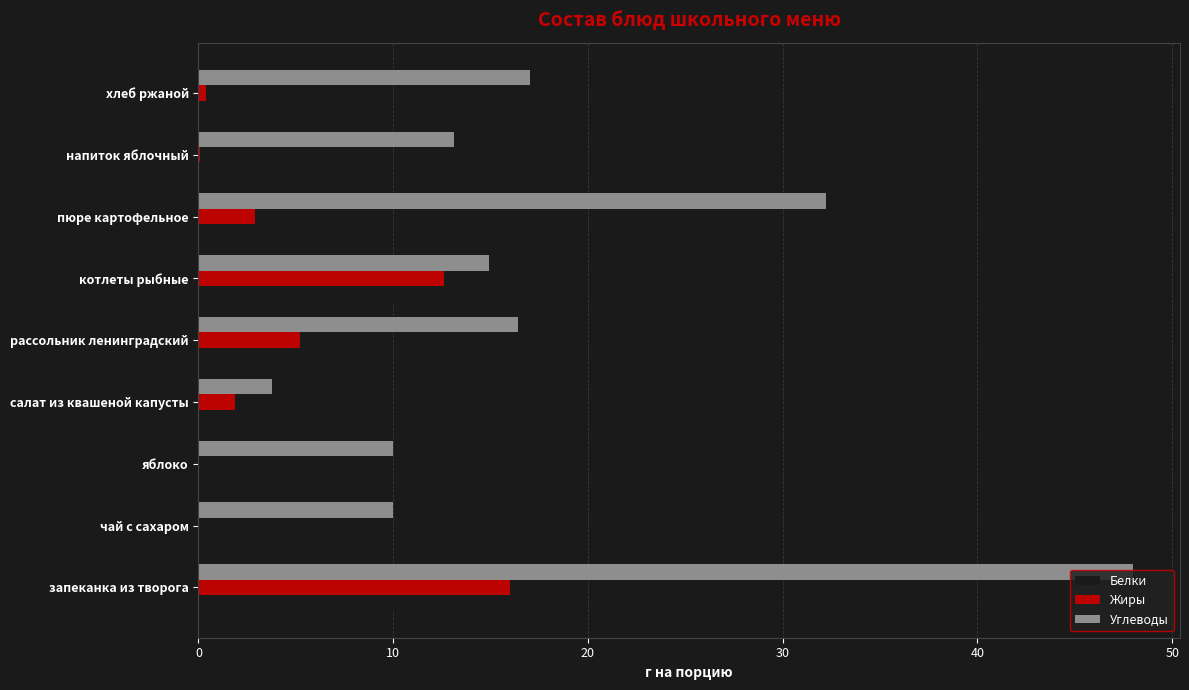

How many distinct data groups are displayed?

3